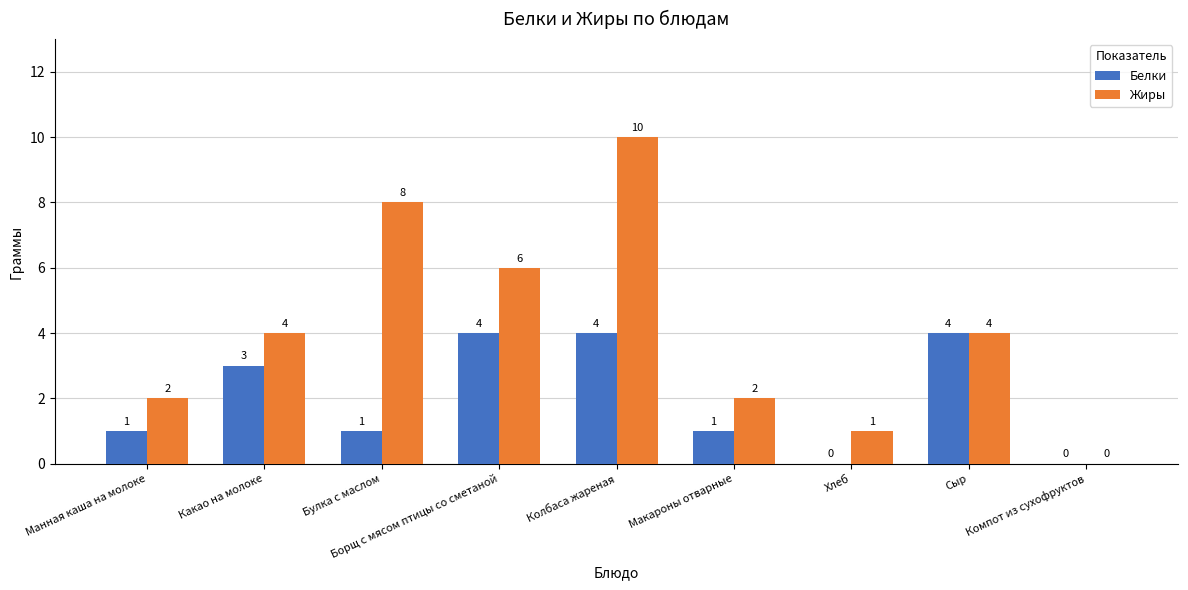

Which series has the widest spread of values?

Жиры